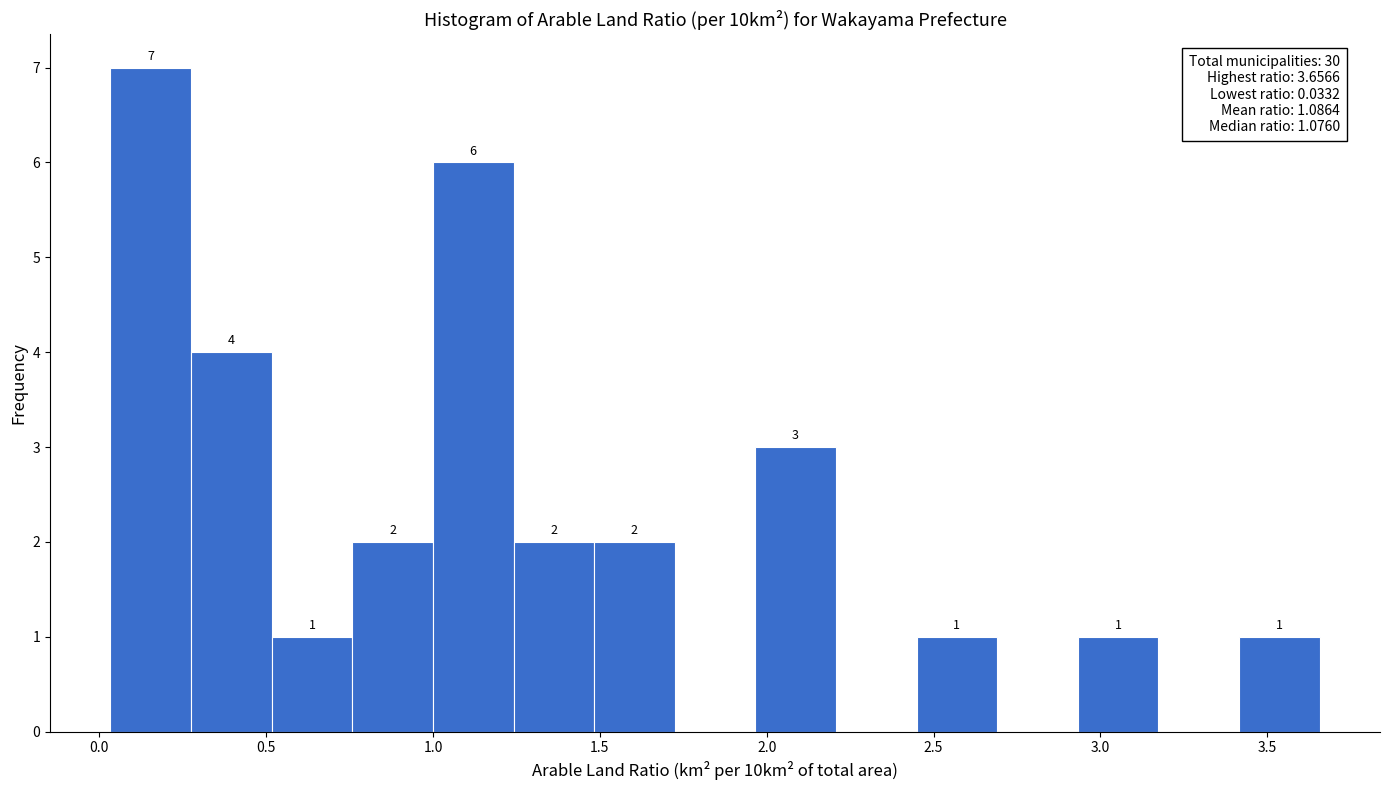

Which range on the x-axis has the tallest bar?

0.05 to 0.25